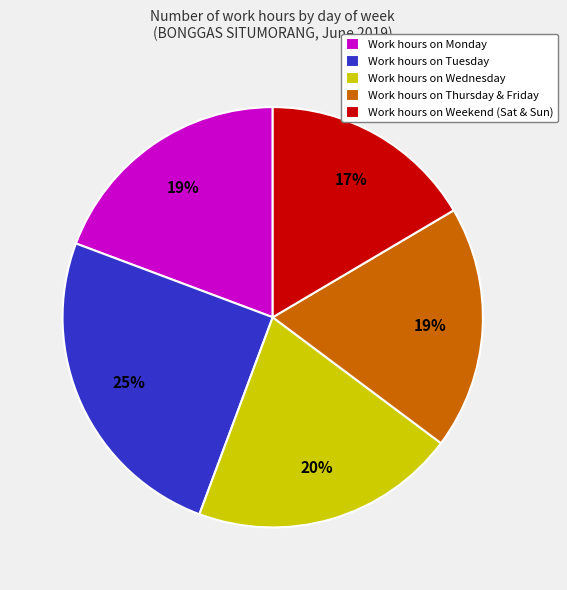

What is the largest slice in the pie chart?

Work hours on Tuesday